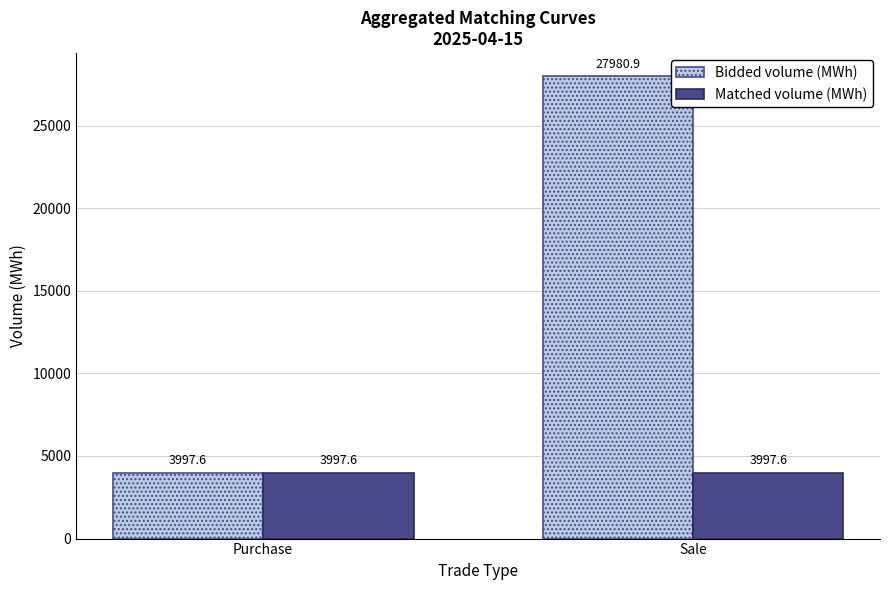

How many groups of bars are there?

2